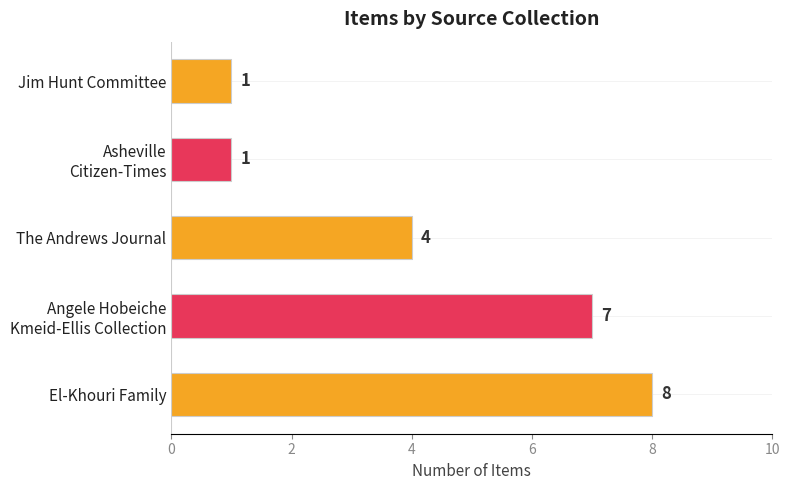

What is the greatest value displayed?

8